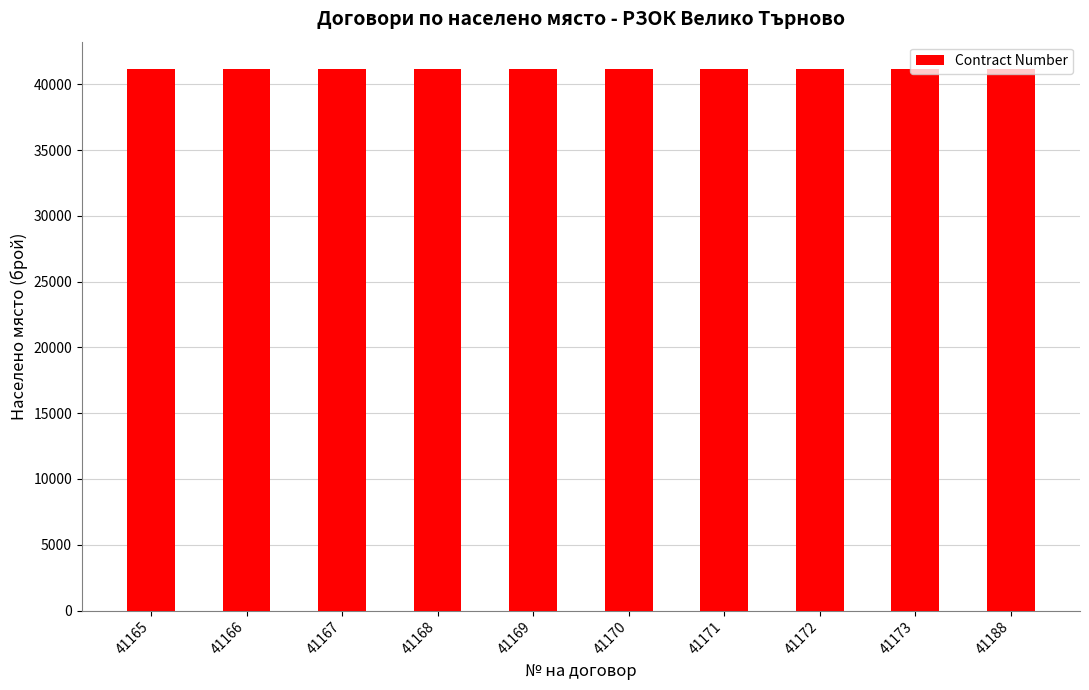

True or false: the data shows 41168 at 41168.

True